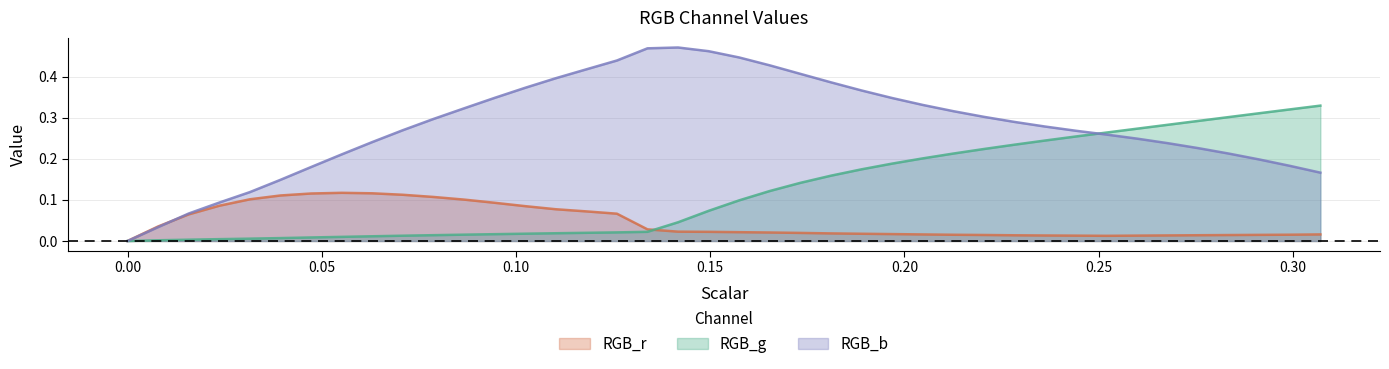

Rank the series by their maximum value, from highest to lowest.

RGB_b, RGB_g, RGB_r